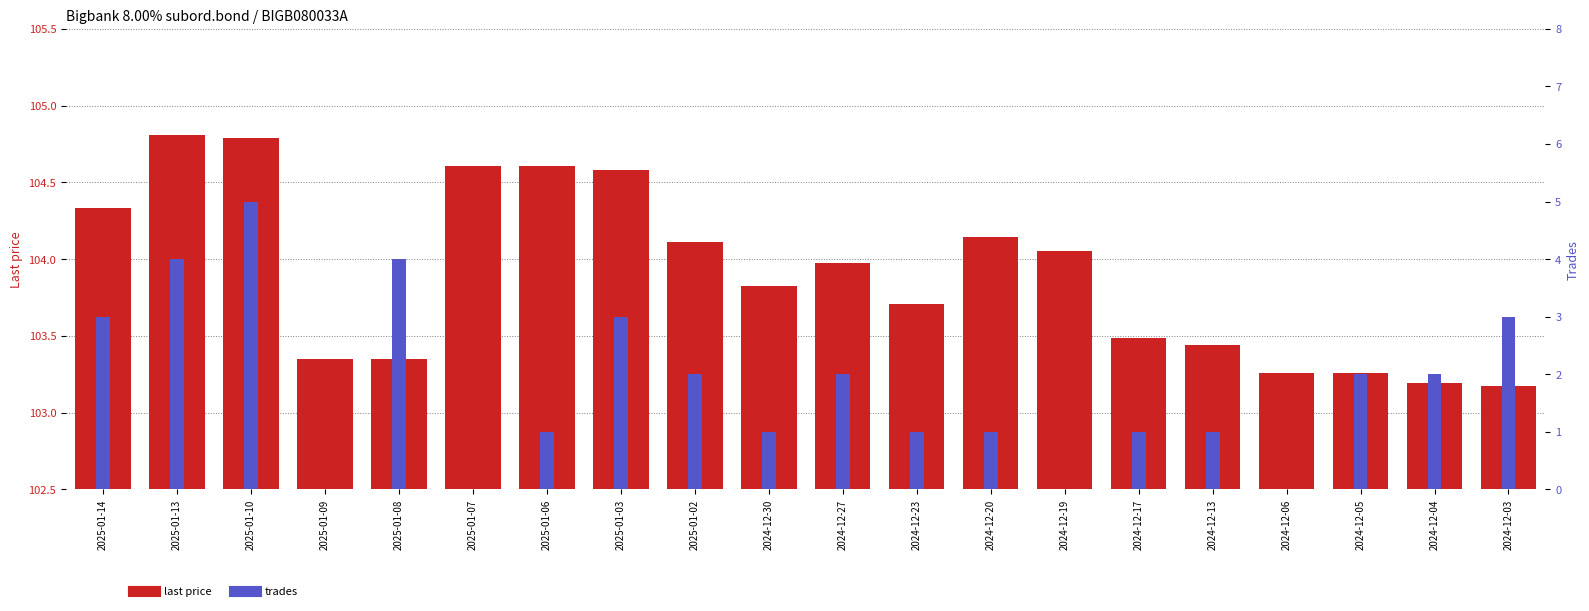

Where is trades nearest to the value 2?

2025-01-02